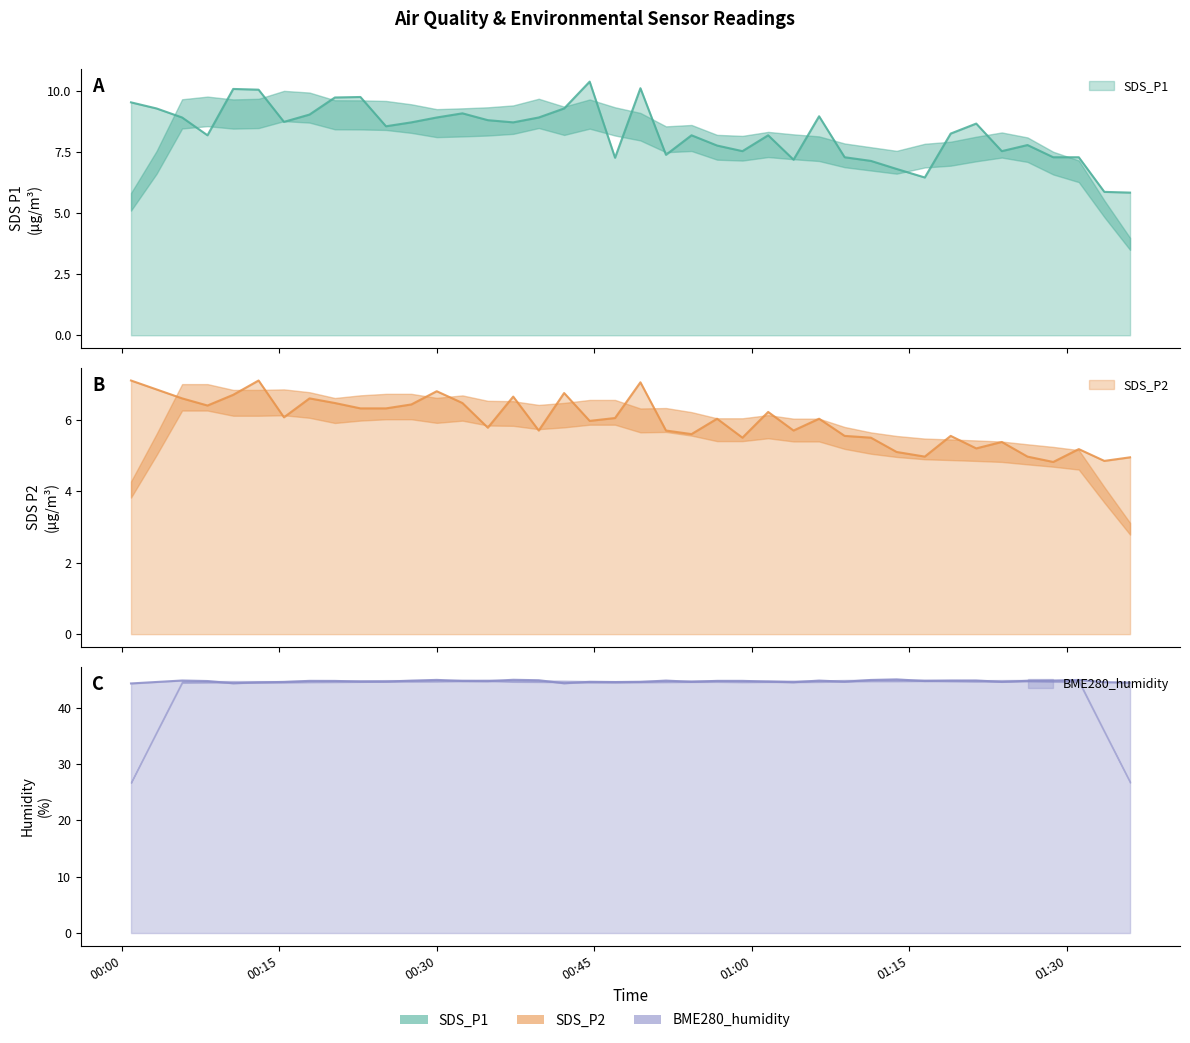

Which category has the highest value in the SDS_P1 series?

2022/12/20 00:44:33